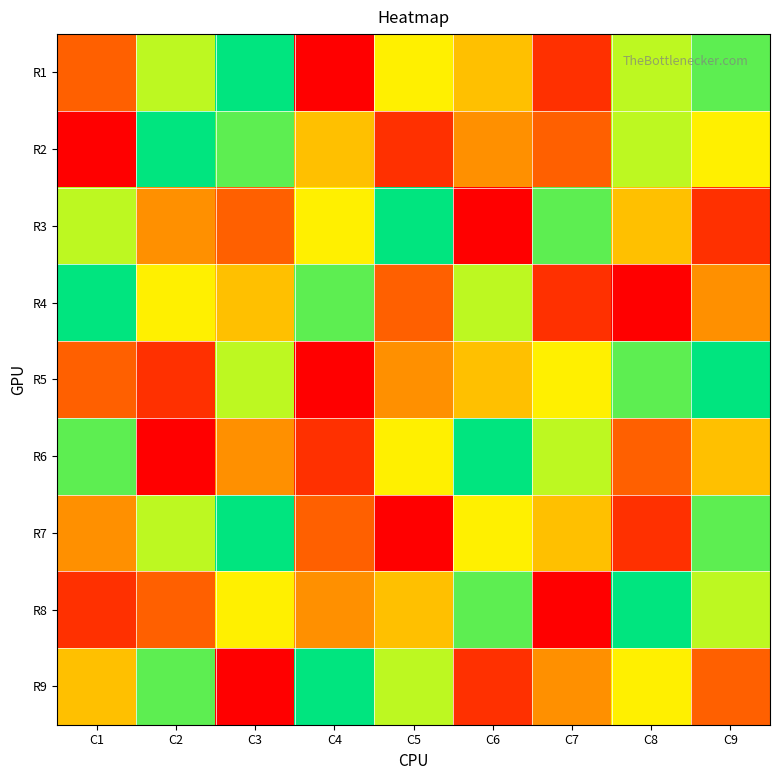

Between C8 and C7, which is larger?

C8